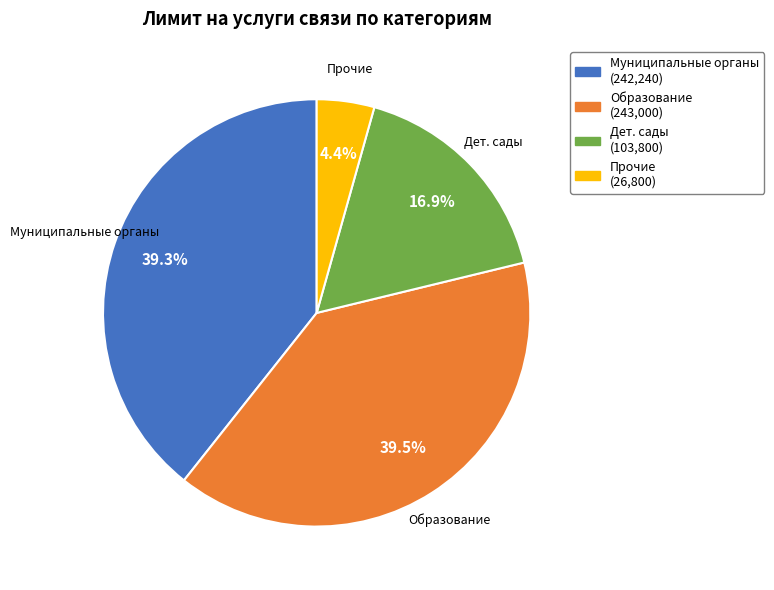

Which slice is the smallest?

Прочие